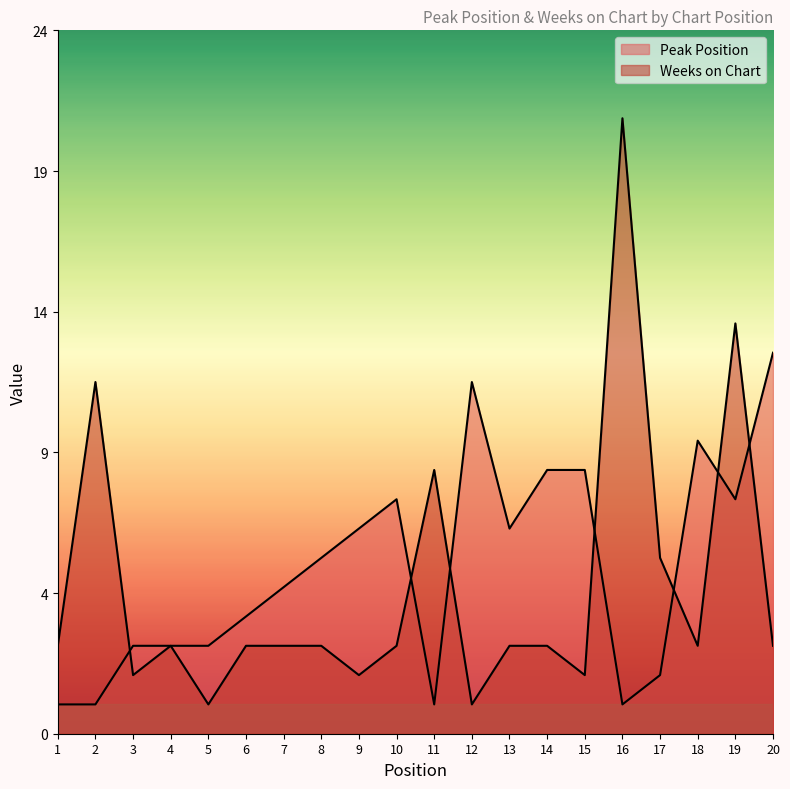

Rank the series by their average value, from lowest to highest.

Weeks on Chart, Peak Position